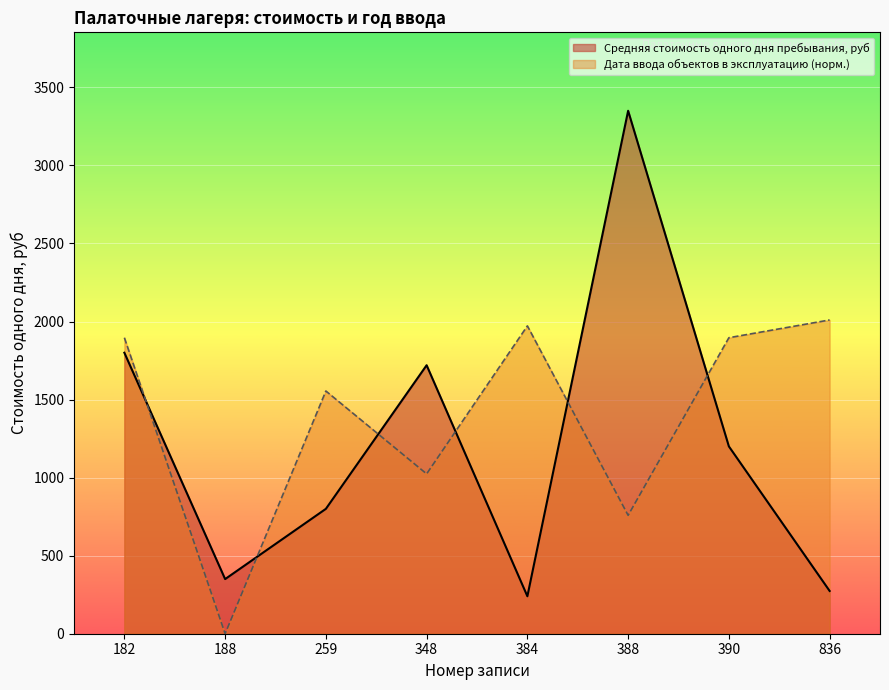

Rank the series by their average value, from lowest to highest.

Средняя стоимость одного дня пребывания, руб, Дата ввода объектов в эксплуатацию (норм.)